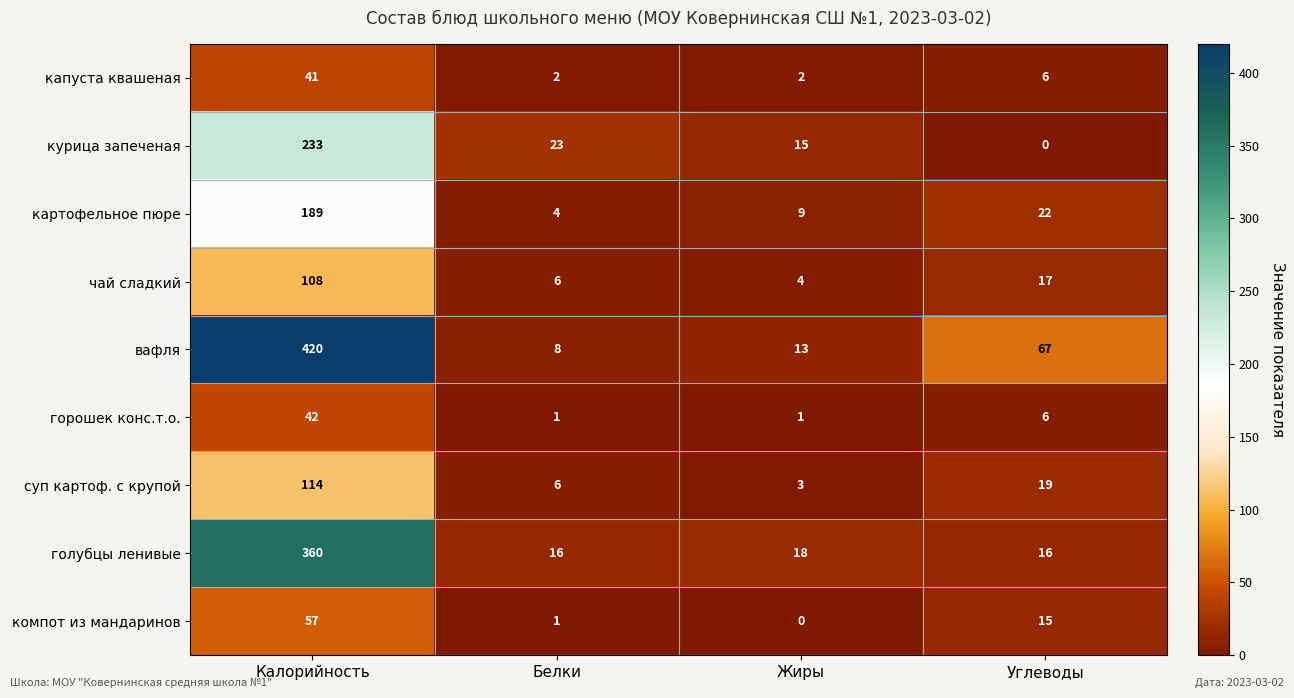

At which label does голубцы ленивые reach its peak?

Калорийность